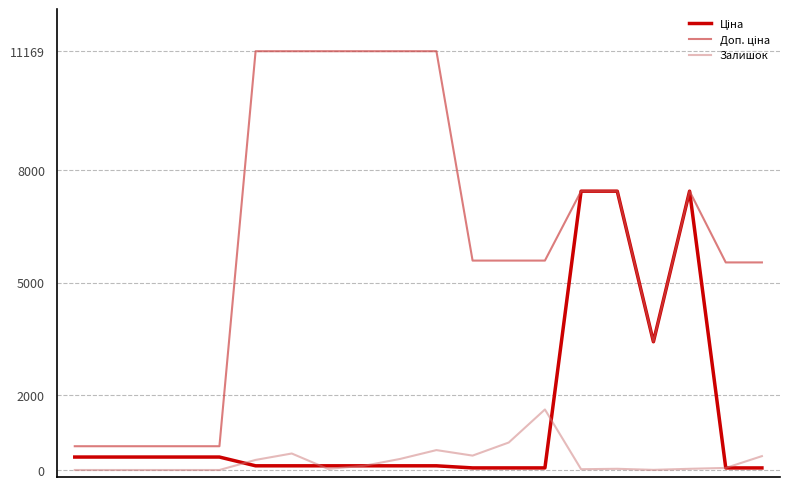

At how many categories does at least one series exceed 8504?

6